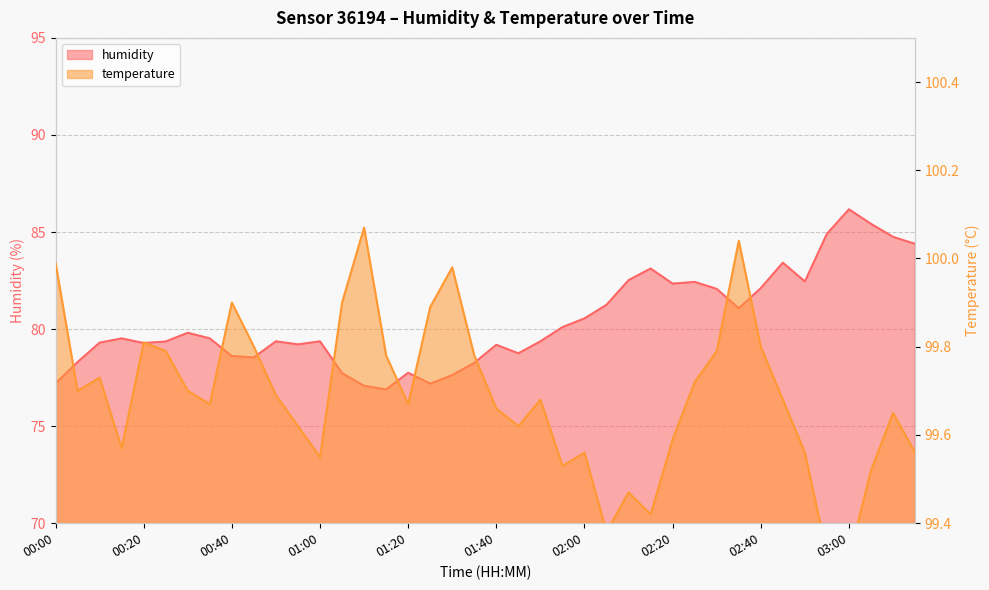

What are all the series names shown in the legend?

humidity, temperature